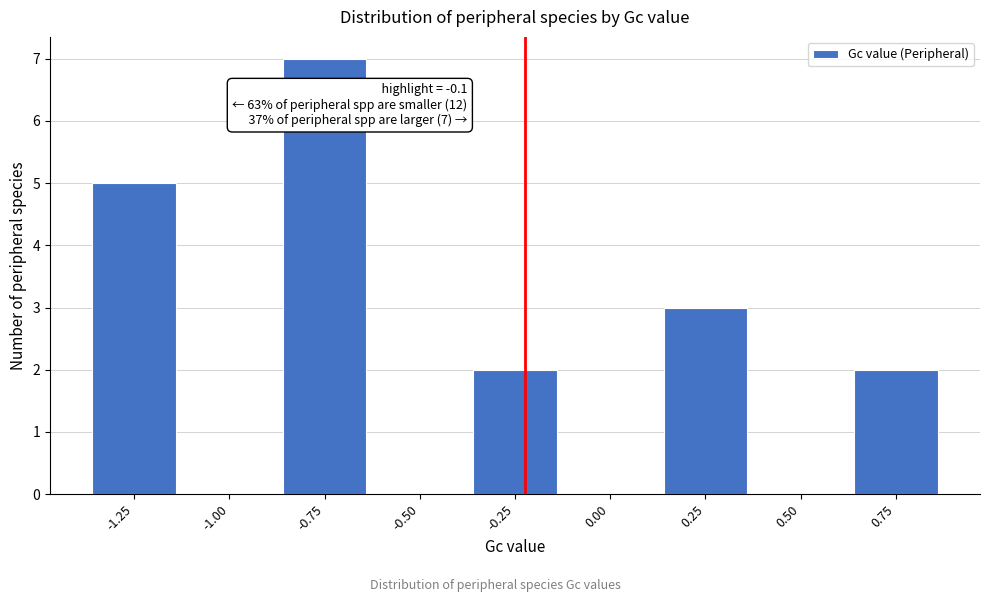

Reading left to right, extract all data points from this chart.

-1.25=5	-1.00=0	-0.75=7	-0.50=0	-0.25=2	0.00=0	0.25=3	0.50=0	0.75=2